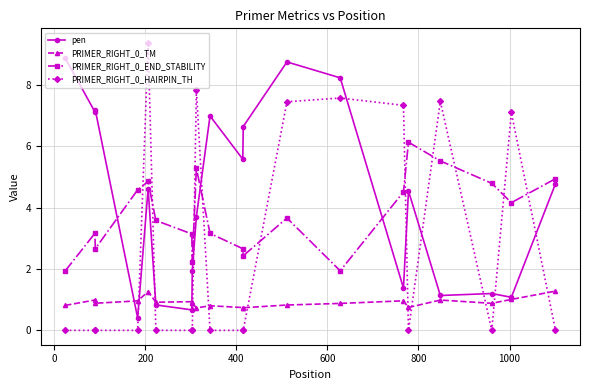

What is the maximum value for PRIMER_RIGHT_0_HAIRPIN_TH?

9.4